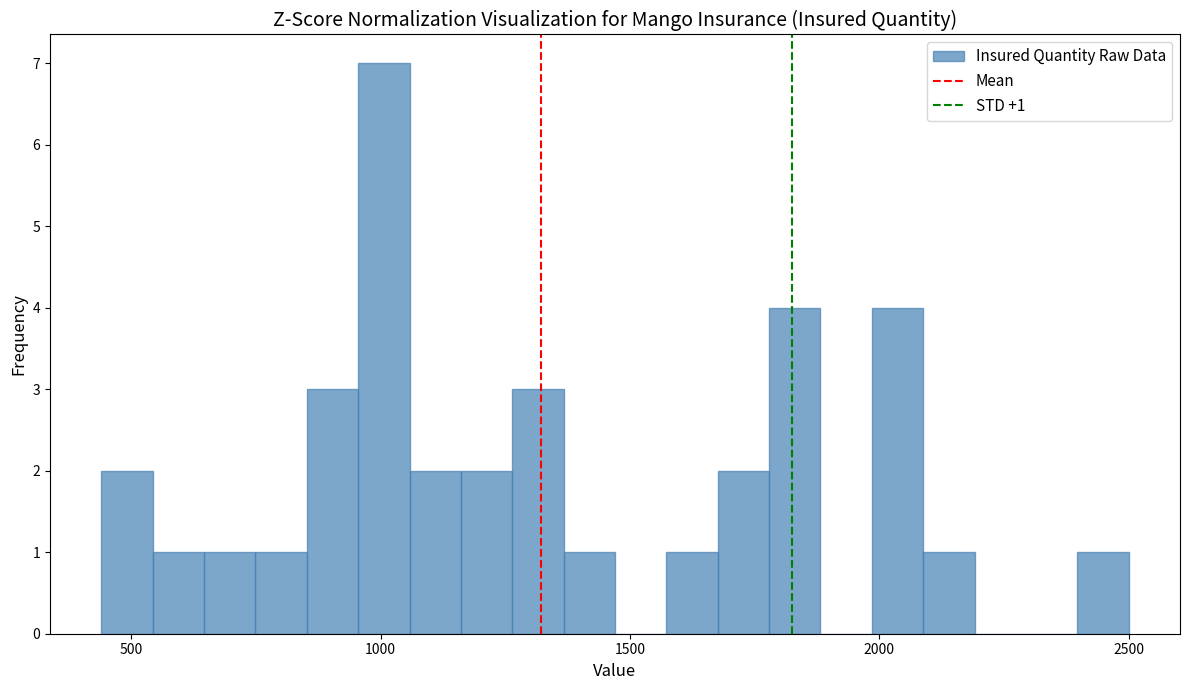

Around what value on the x-axis is the tallest bar? Give the approximate position of its centre, as read against the axis.

1000